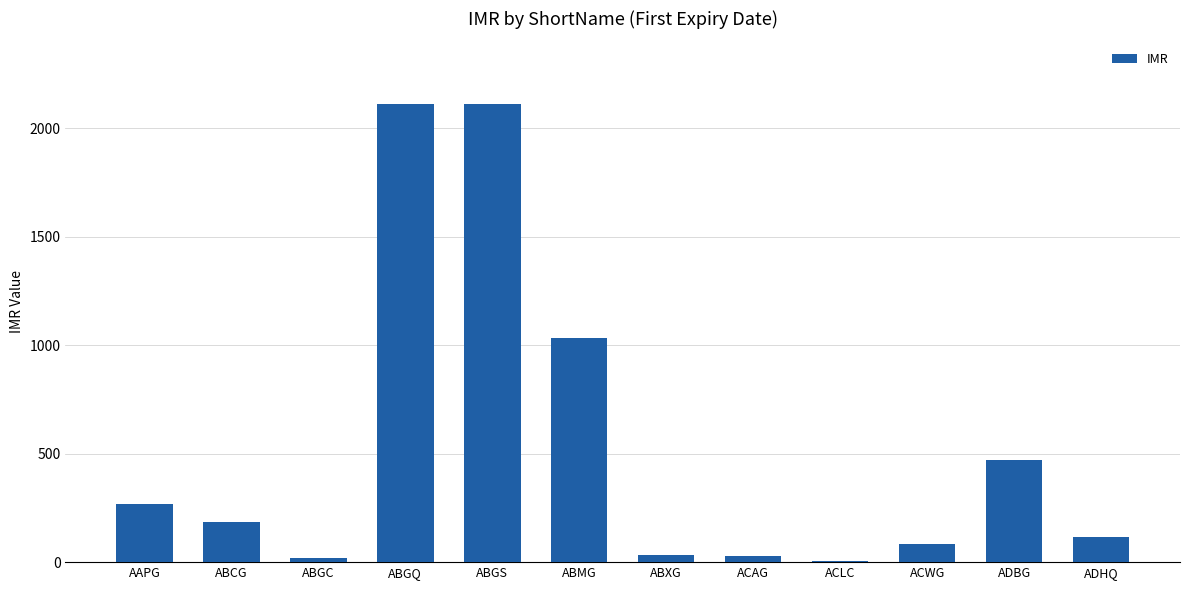

The value at AAPG is 266. True or false?

True